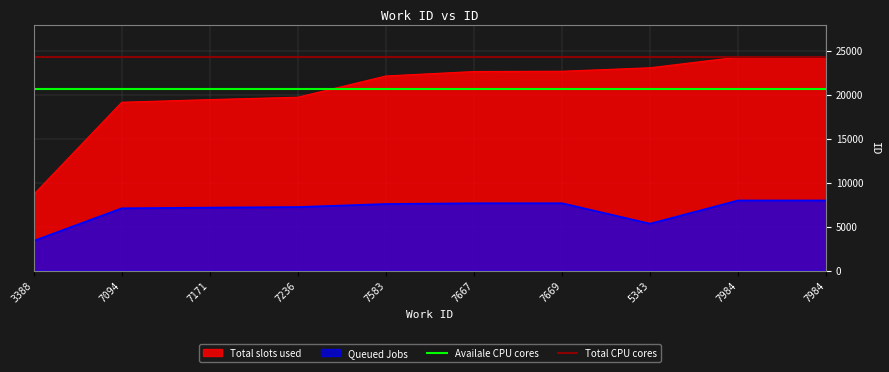

What is the average value of the Availale CPU cores series?

20620